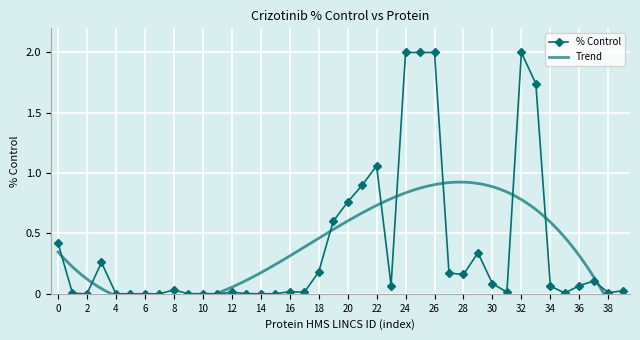

What is the maximum value for % Control?

2.0